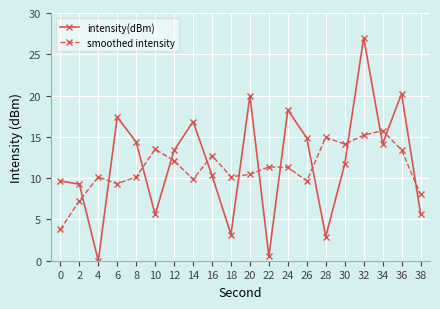

At how many categories does at least one series exceed 4?

20